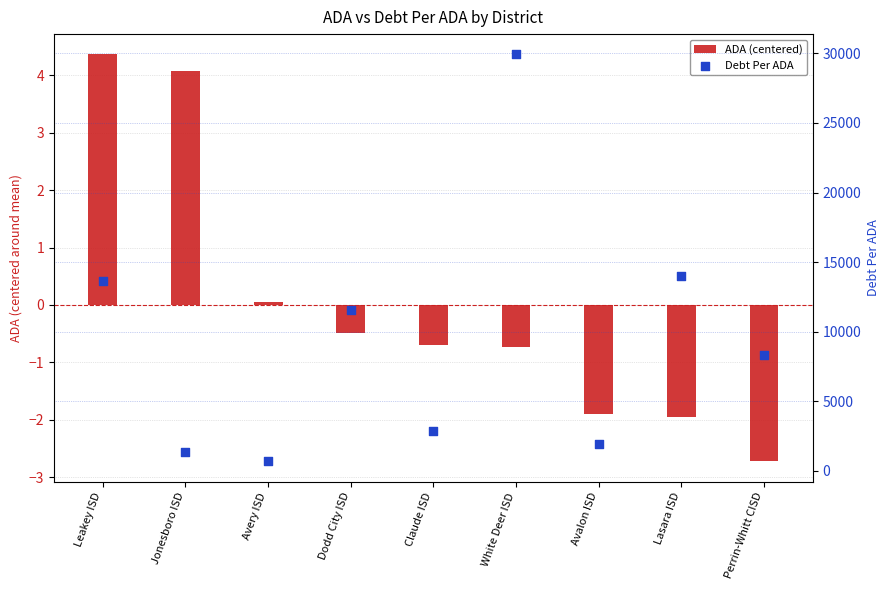

Which series contains the lowest Y value?

ADA (centered)